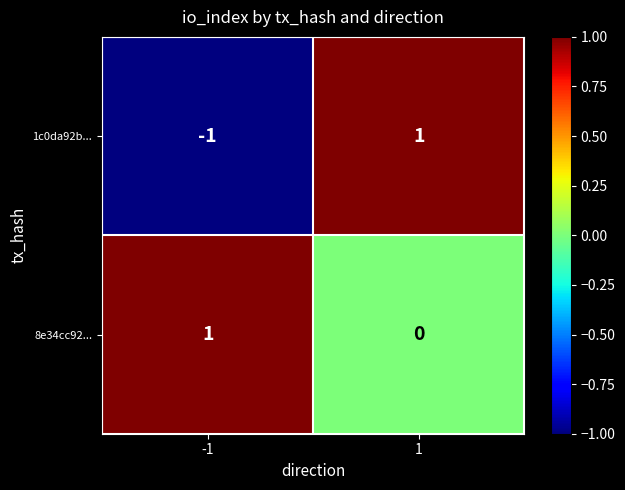

Reading left to right, transcribe all the data shown in this chart.

1c0da92b...: -1	1
8e34cc92...: 1	0